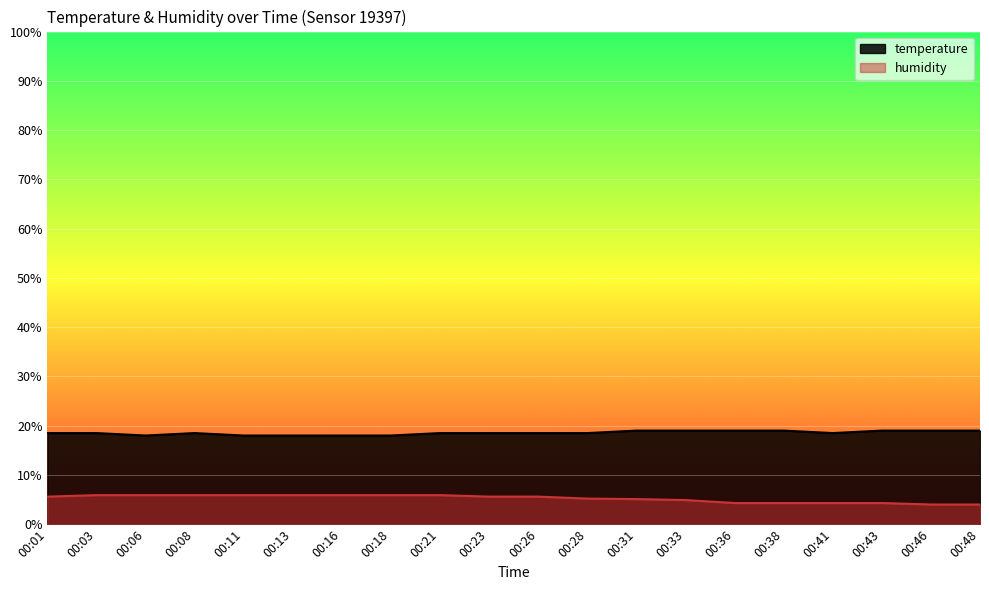

What are all the series names shown in the legend?

temperature, humidity